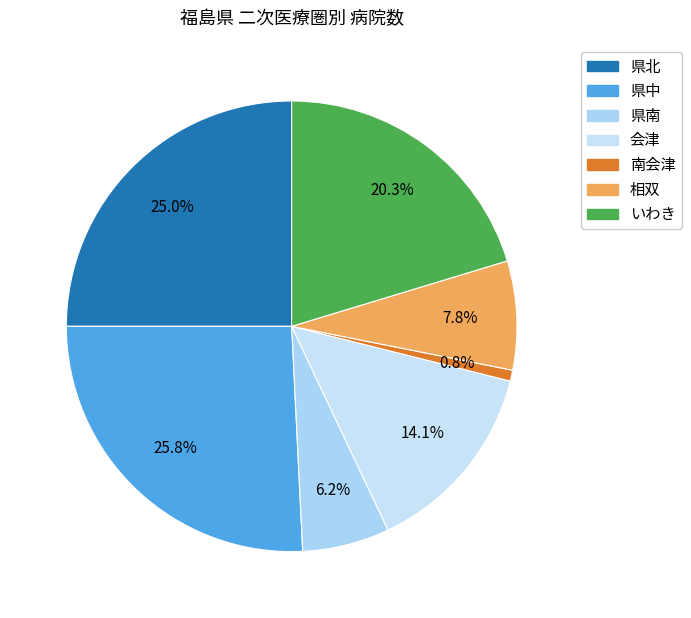

Does any single category account for the majority?

No